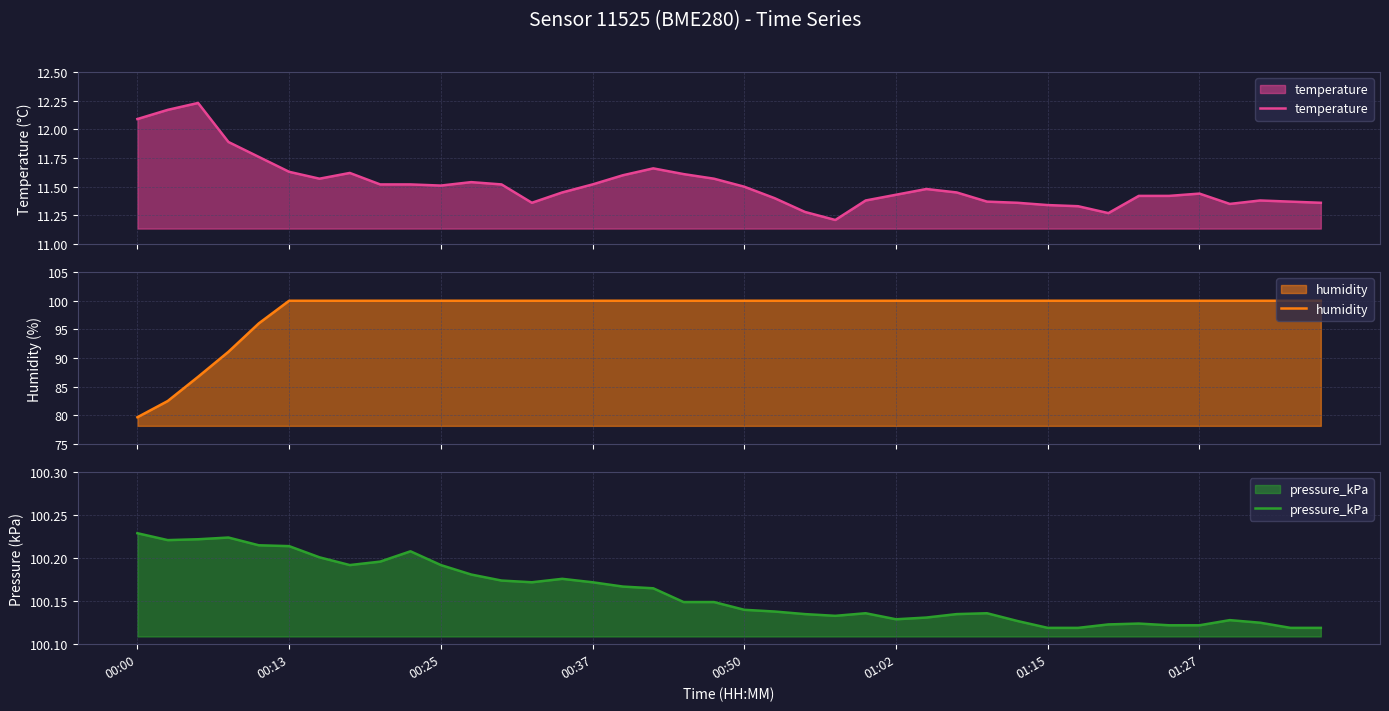

True or false: temperature and pressure_kPa cross at least once.

False